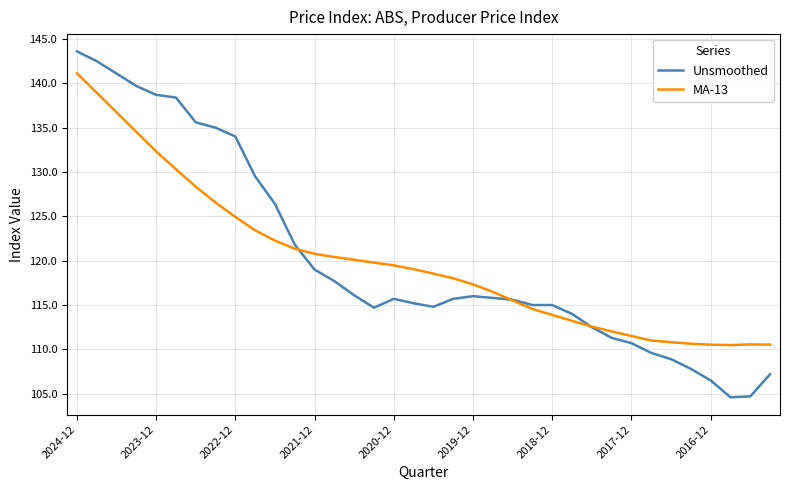

Which series has the widest spread of values?

Unsmoothed